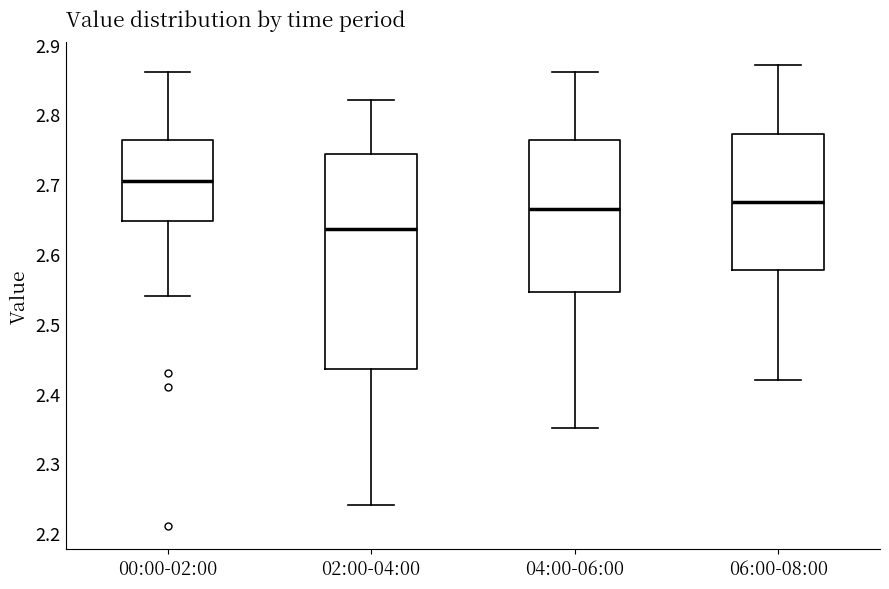

Which box has the lowest median line?

02:00-04:00